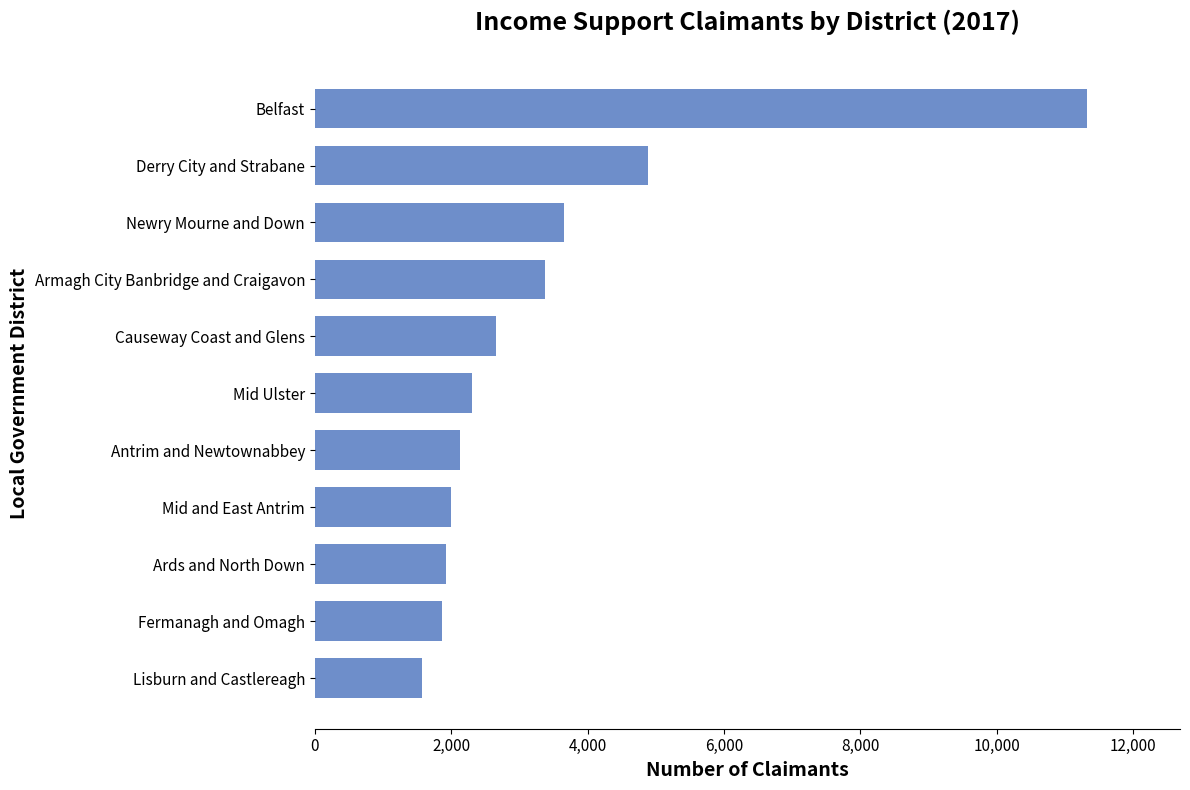

At which category does the chart reach its peak across all series?

Belfast